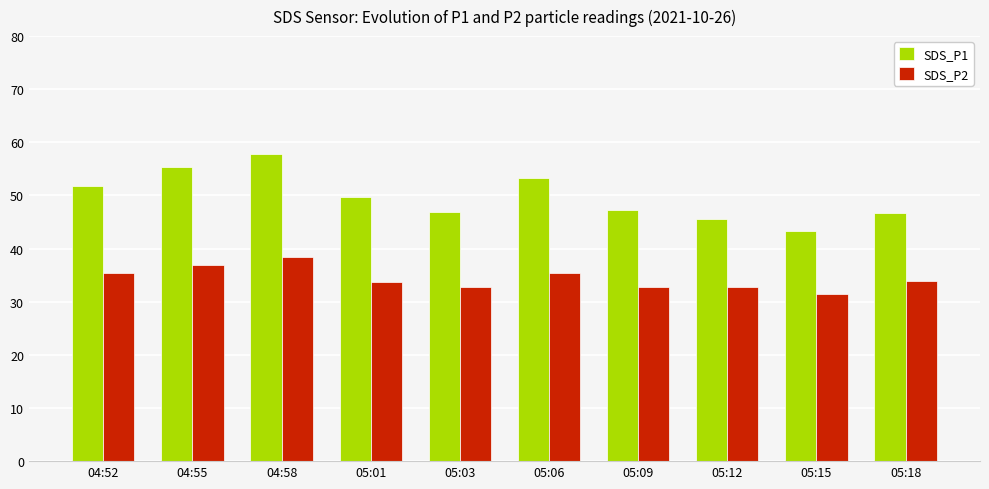

At 05:09, list the series in order from smallest to largest.

SDS_P2, SDS_P1